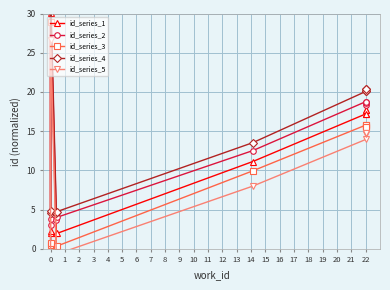

What is the average value of the id_series_5 series?

8.9